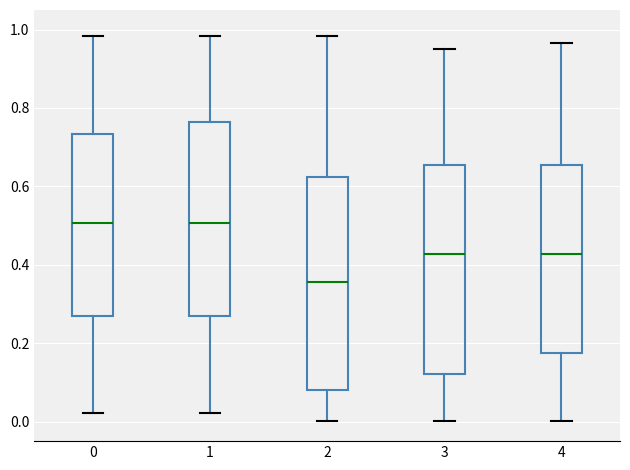

Reading left to right, transcribe this box plot: for each box, give where its median line is, the range the box spans, and where its two whiskers end, as read against the y-axis. The values are not printed on the chart, so give them approximately, as read against the axis.

0: median 0.50, box 0.28 to 0.74, whiskers 0.02 to 0.98
1: median 0.50, box 0.28 to 0.76, whiskers 0.02 to 0.98
2: median 0.36, box 0.08 to 0.62, whiskers 0.00 to 0.98
3: median 0.42, box 0.12 to 0.66, whiskers 0.00 to 0.96
4: median 0.42, box 0.18 to 0.66, whiskers 0.00 to 0.96